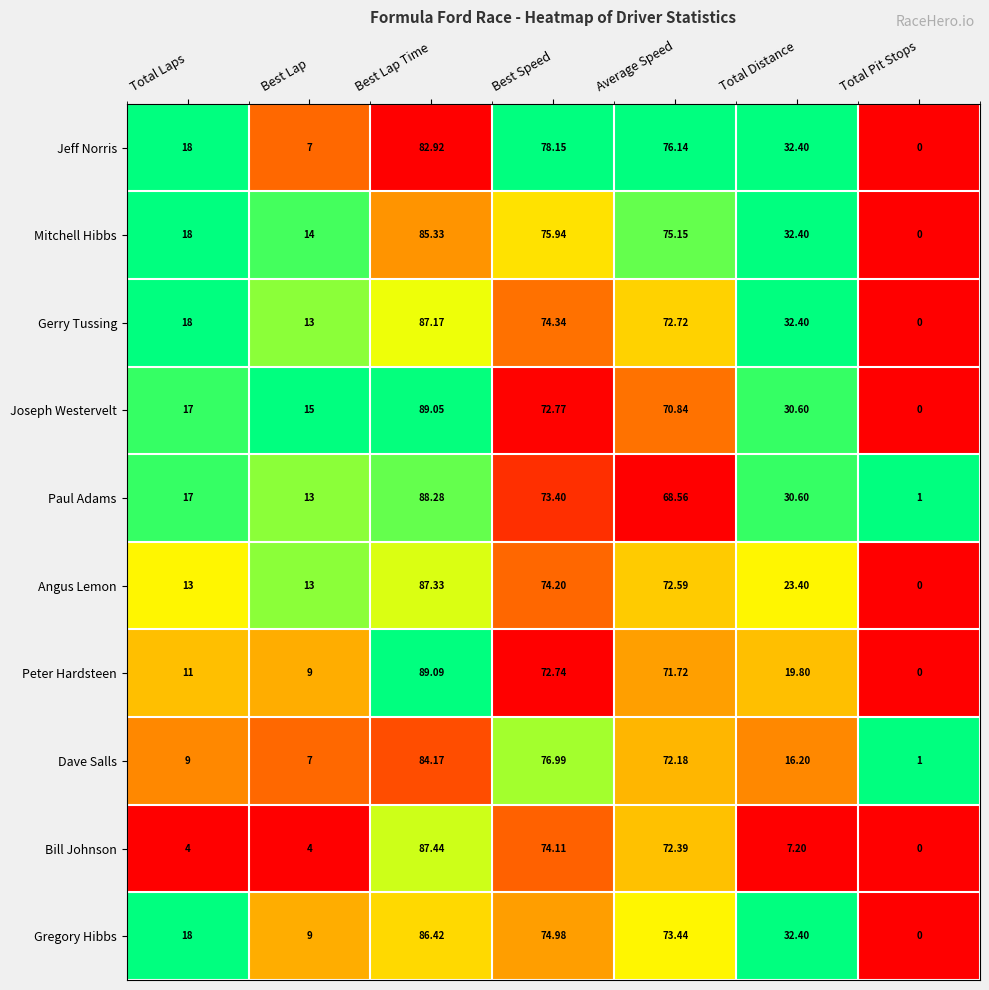

What is the difference between the highest and lowest values at Total Pit Stops?

1.0